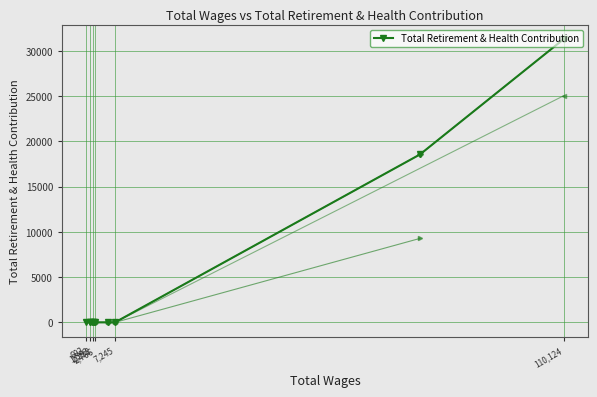

What is the maximum value for Total Retirement & Health Contribution?

31334